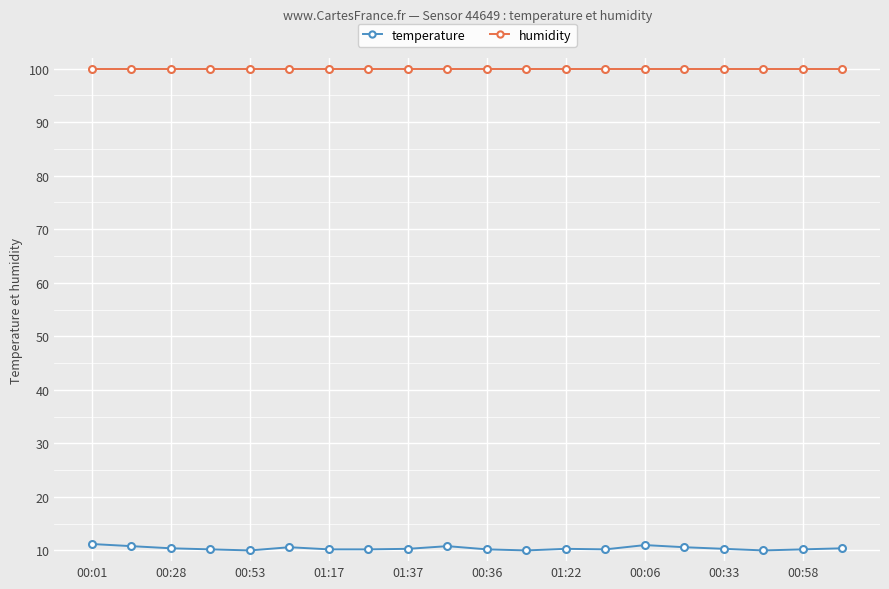

True or false: temperature and humidity intersect in this chart.

False